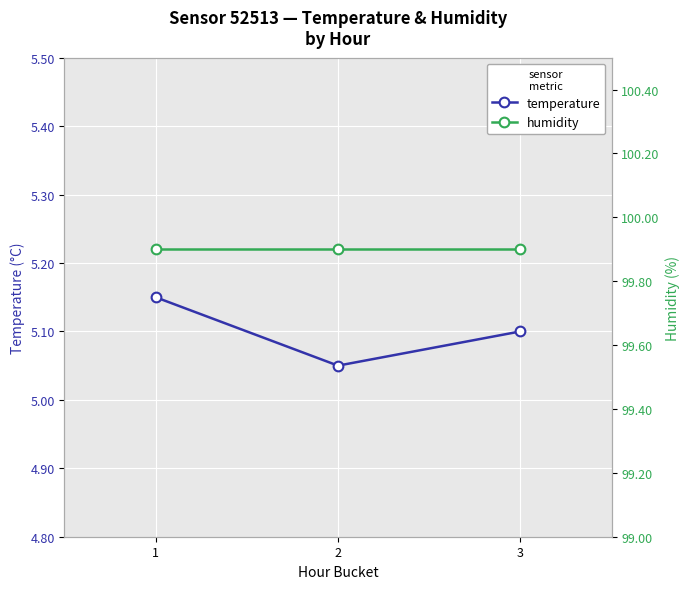

Which series has the largest range (max minus min)?

temperature